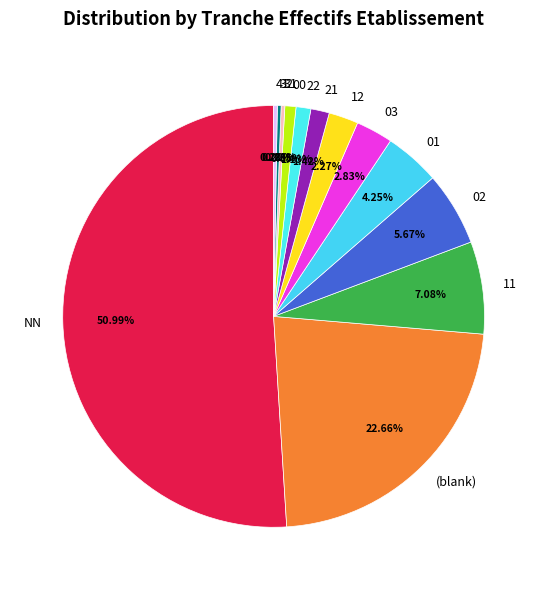

To the nearest percent, what percentage of the pie is 00?

1%